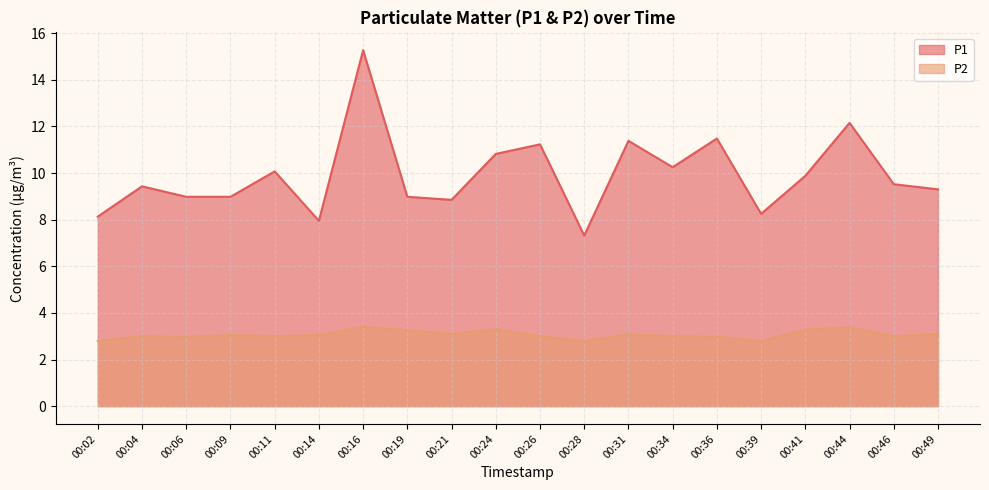

How many interior local peaks does the P2 series have?

6